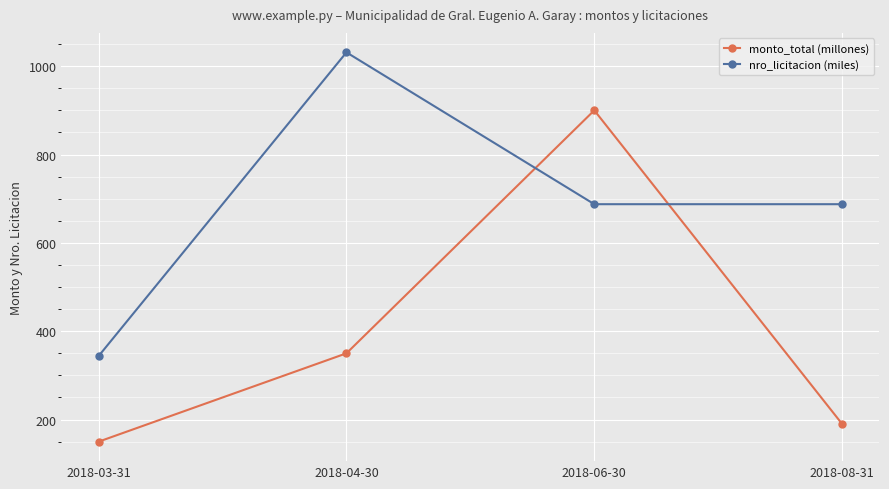

After their last crossing, which series has the higher values: monto_total (millones) or nro_licitacion (miles)?

nro_licitacion (miles)